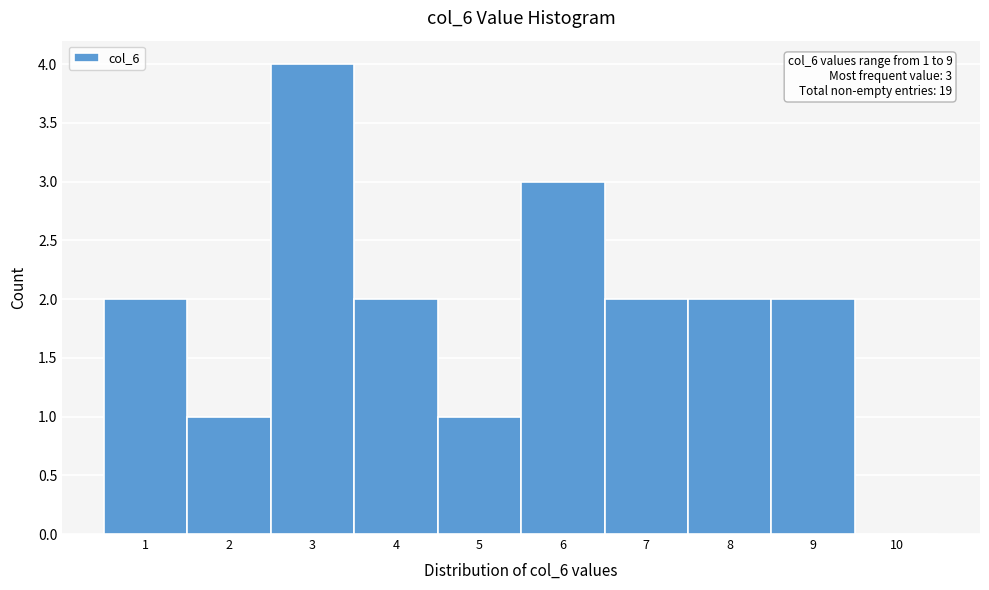

Over which range of the x-axis is the bar tallest?

2.5 to 3.5